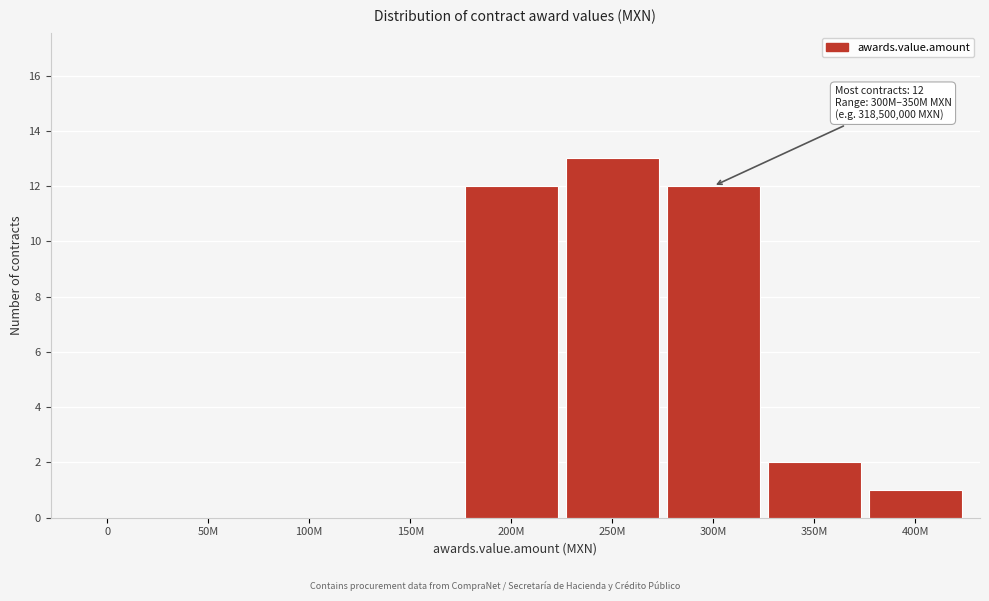

Reading right to left, extract all data points from this chart.

400M=1	350M=2	300M=12	250M=13	200M=12	150M=0	100M=0	50M=0	0=0